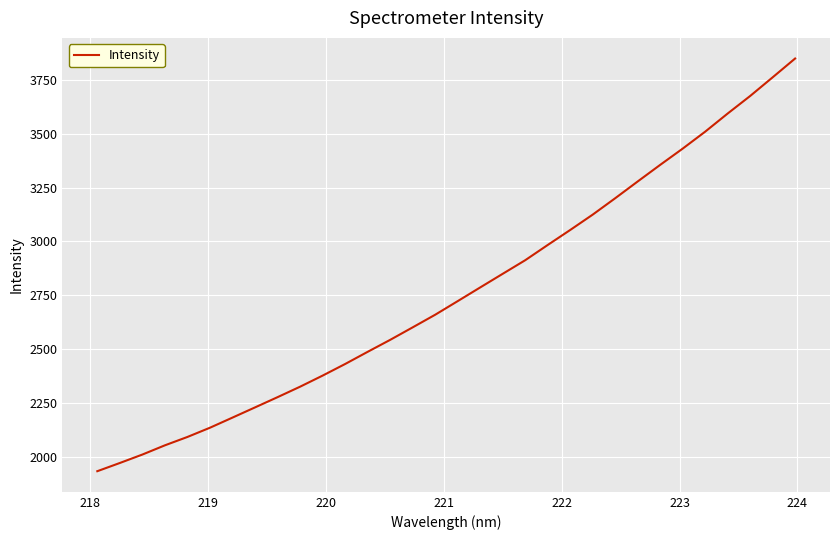

What is the greatest value displayed?

3850.7